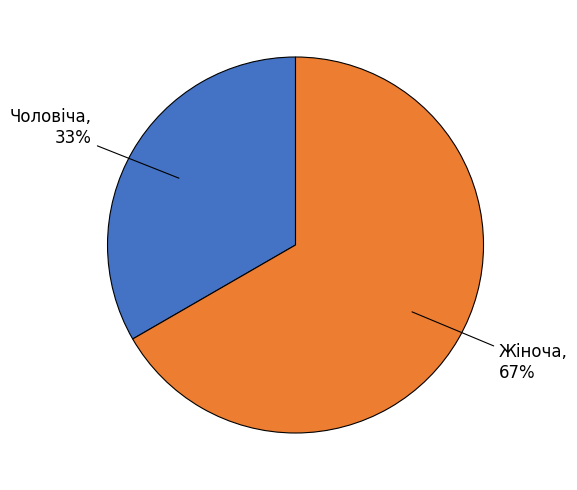

Which category accounts for the majority?

Жіноча